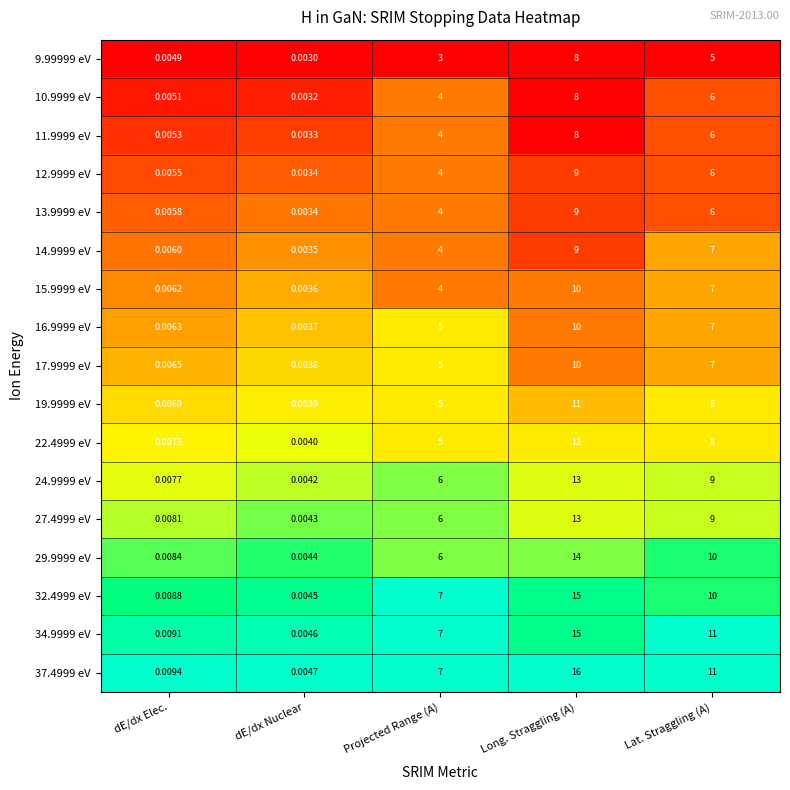

Which category has the highest value across all series?

Long. Straggling (A)